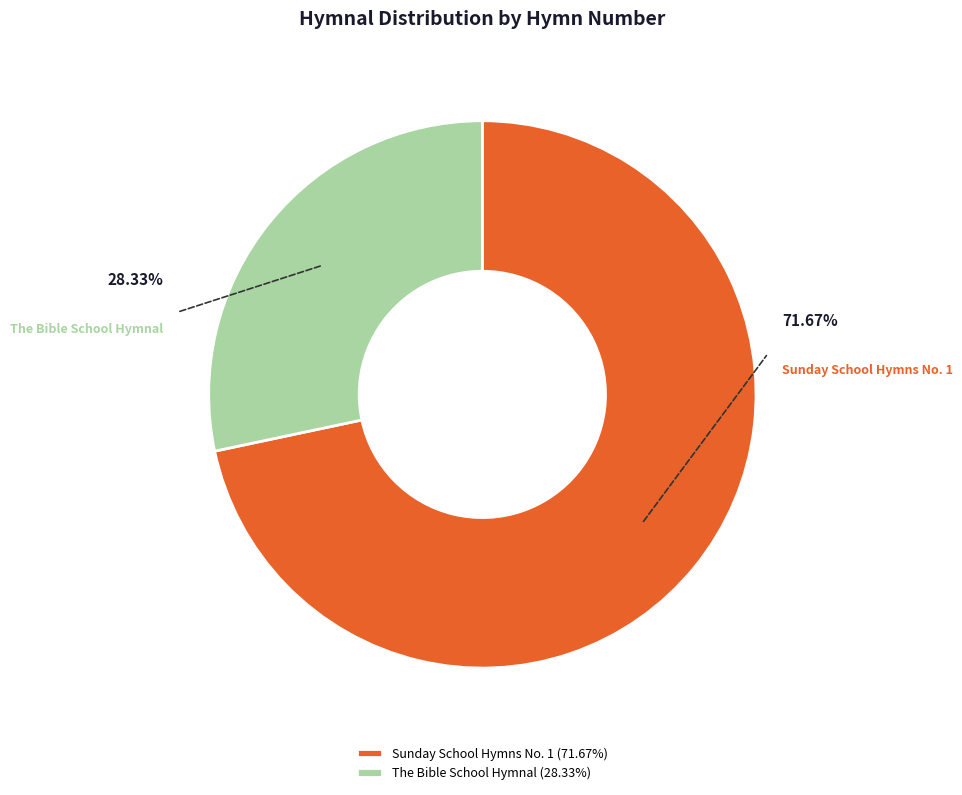

Is the sum of The Bible School Hymnal and Sunday School Hymns No. 1 greater than half?

Yes